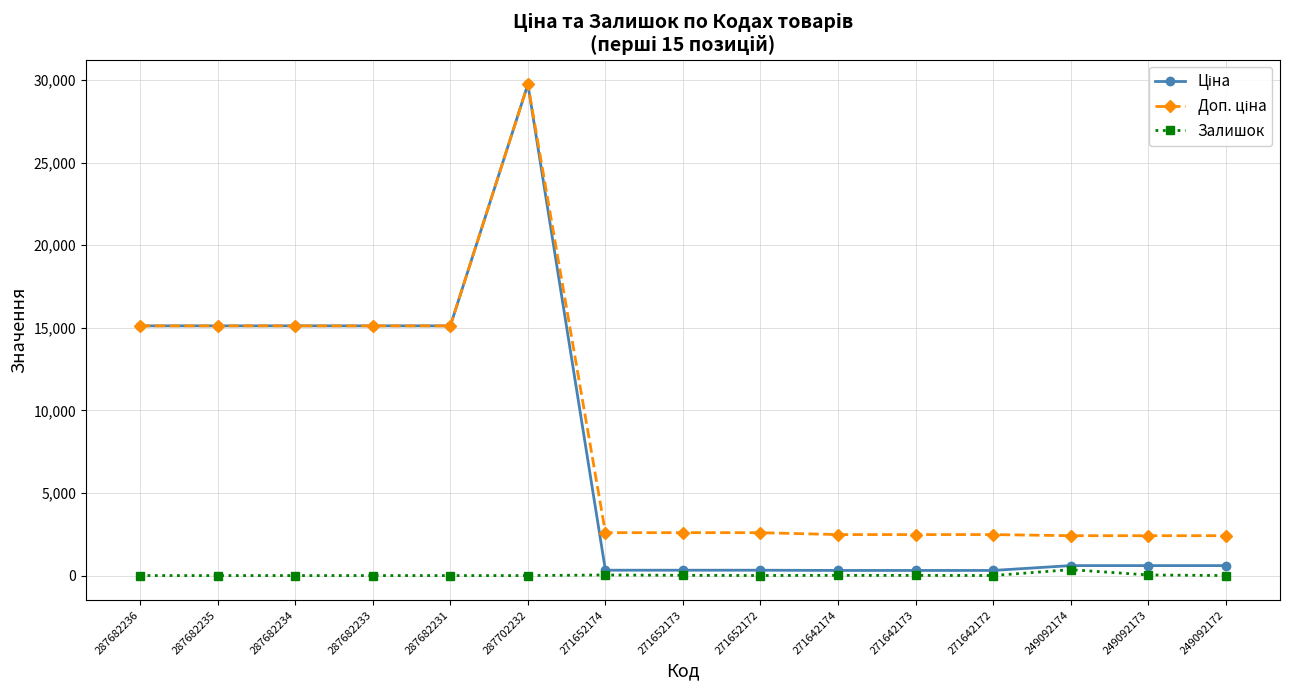

Which label corresponds to the largest value in the chart?

287702232